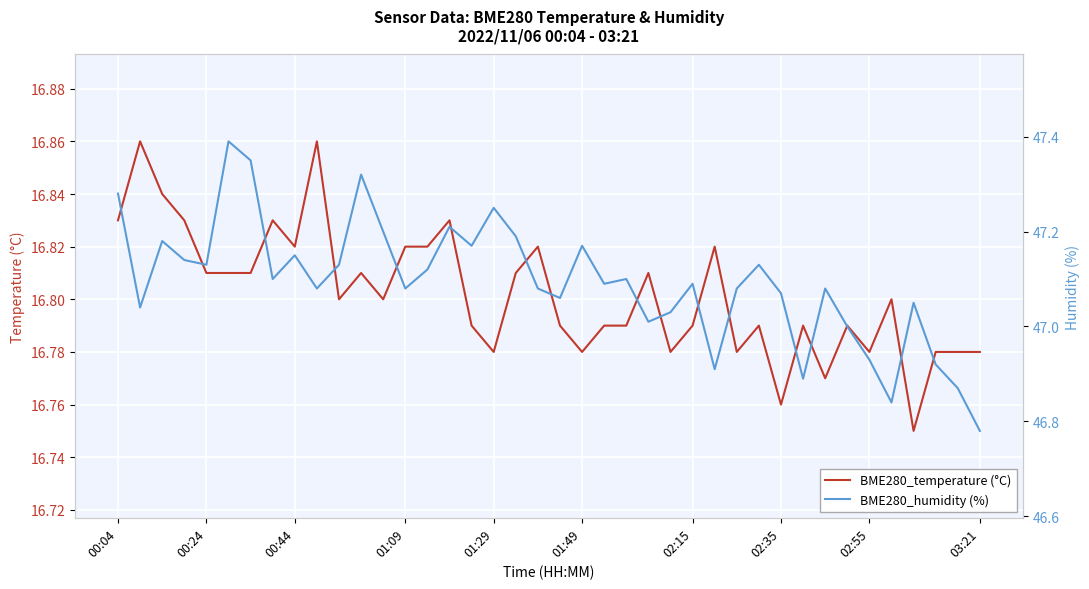

The value of BME280_temperature (°C) at 01:09 is 7.2. True or false?

False